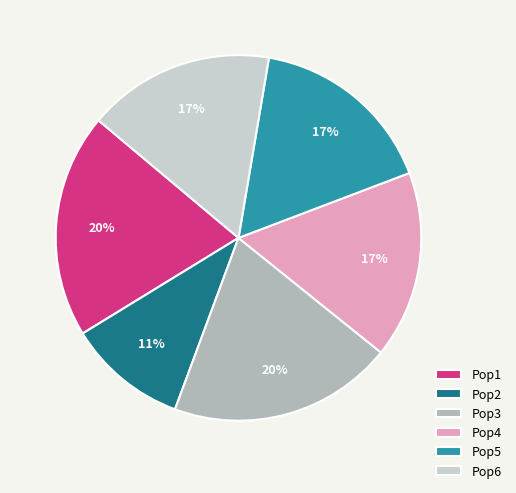

Is the sum of Pop5 and Pop1 greater than half?

No